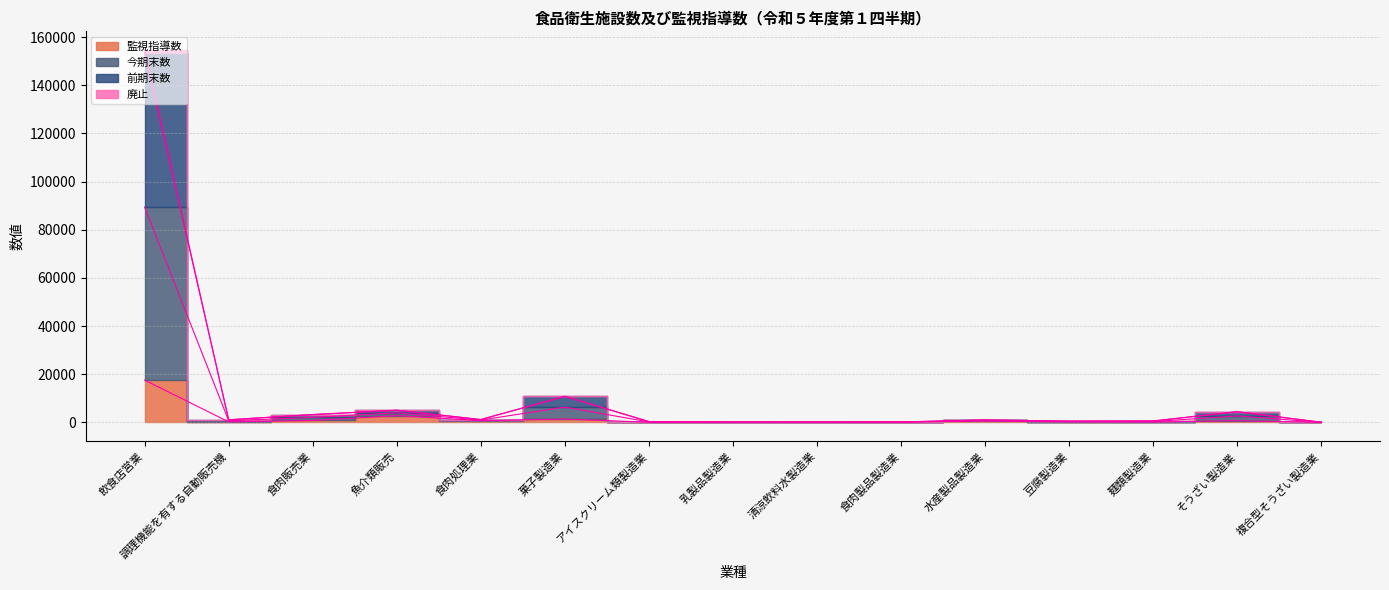

Reading left to right, what are all the values shown in this chart?

監視指導数: 17561	212	791	2779	703	1378	54	9	20	35	597	187	108	685	17
今期末数: 154704	1069	3236	5045	1164	10846	326	79	106	156	986	488	568	4424	48
前期末数: 153419	1062	3225	5025	1162	10754	323	79	105	156	983	486	563	4406	47
廃止: 89418	682	2063	3959	943	6331	197	46	65	98	798	342	344	2649	33